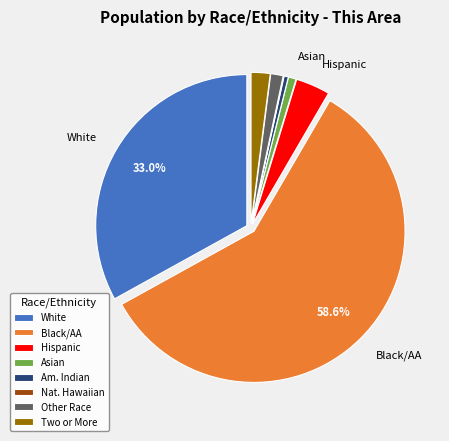

Which category has the biggest portion of the pie?

Black/AA